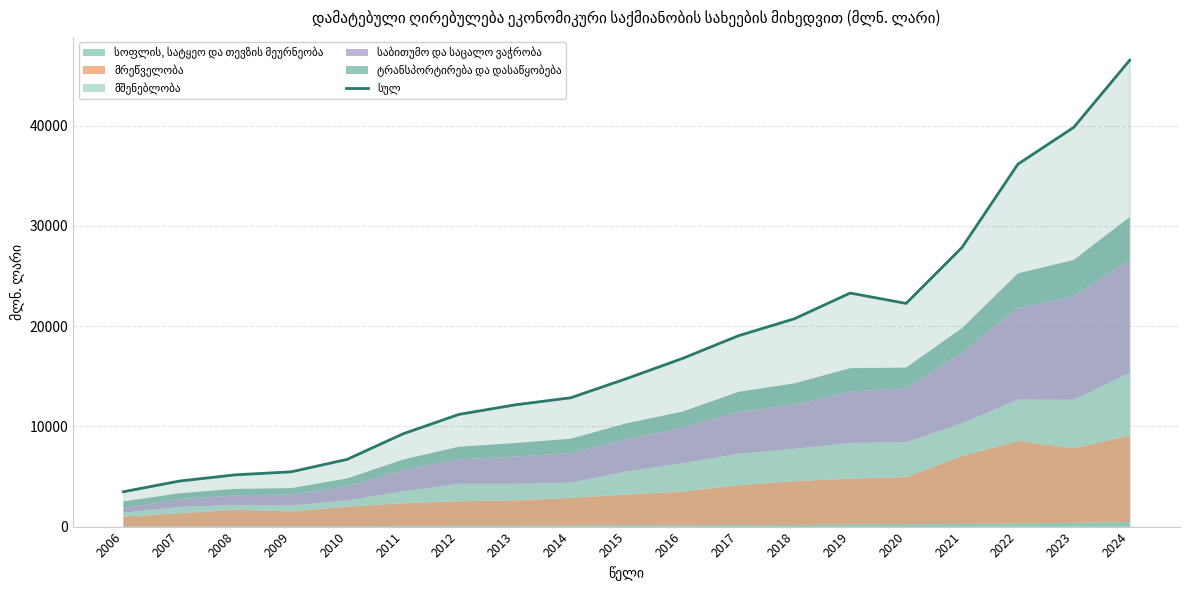

What is the sum of all values?

337987.5